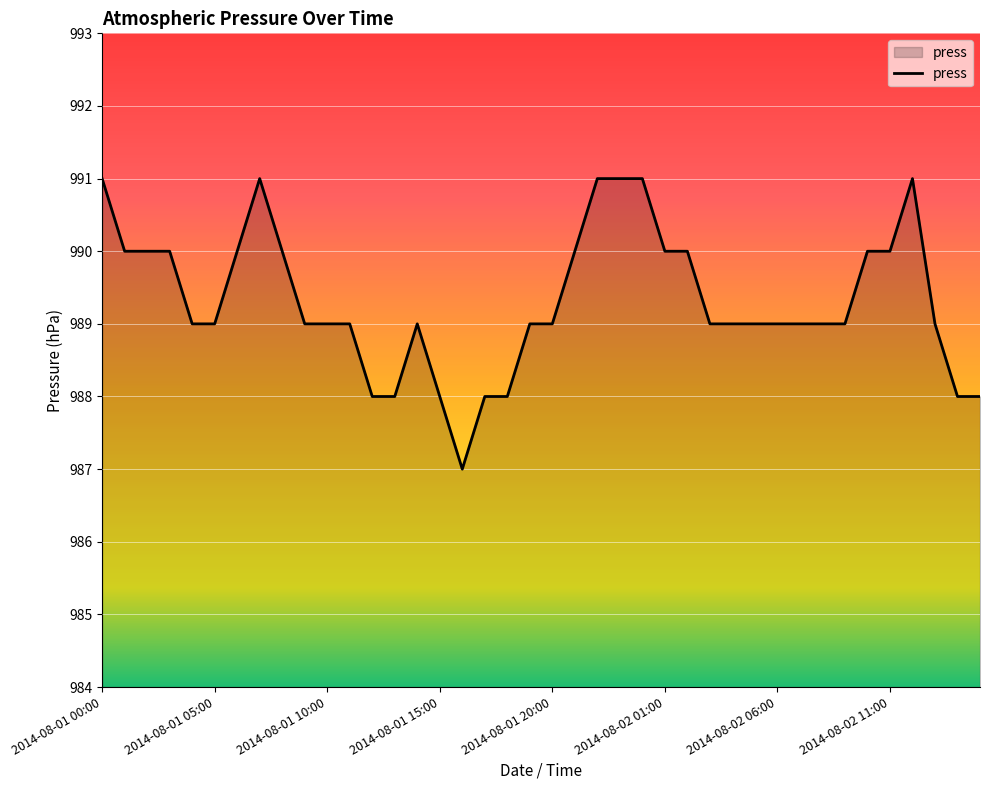

What is the smallest value displayed?

987